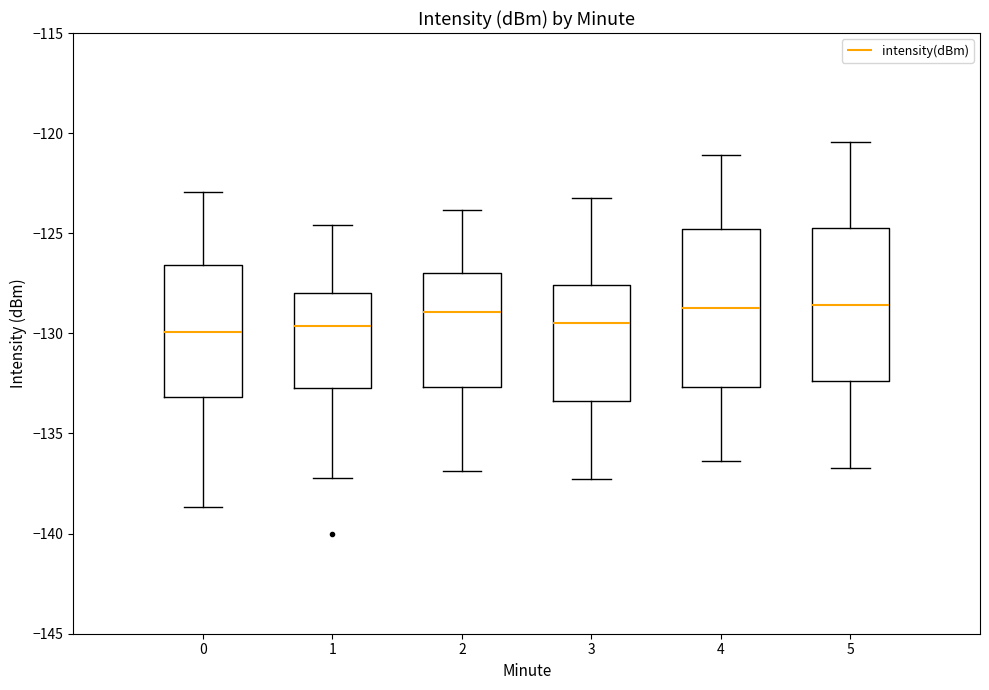

Reading left to right, read every box against the y-axis: the position of its median line, the range the box covers, and the ends of its whiskers. The values are not printed on the chart, so give them approximately, as read against the axis.

0: median -130.0, box -133.0 to -126.5, whiskers -138.5 to -123.0
1: median -129.5, box -132.5 to -128.0, whiskers -137.0 to -124.5
2: median -129.0, box -132.5 to -127.0, whiskers -137.0 to -124.0
3: median -129.5, box -133.5 to -127.5, whiskers -137.0 to -123.0
4: median -128.5, box -132.5 to -125.0, whiskers -136.5 to -121.0
5: median -128.5, box -132.5 to -125.0, whiskers -136.5 to -120.5